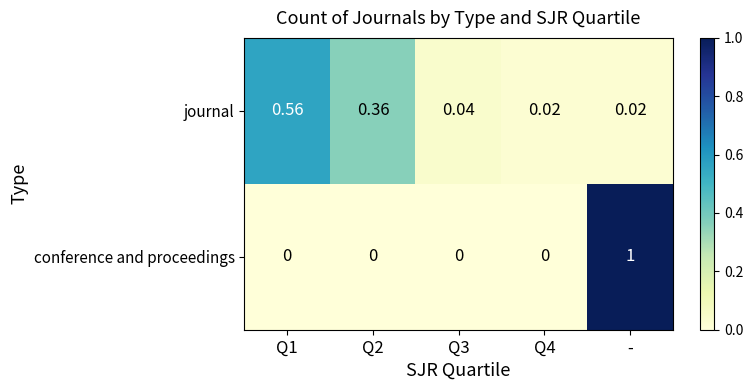

Which series changed the most between Q3 and -?

conference and proceedings